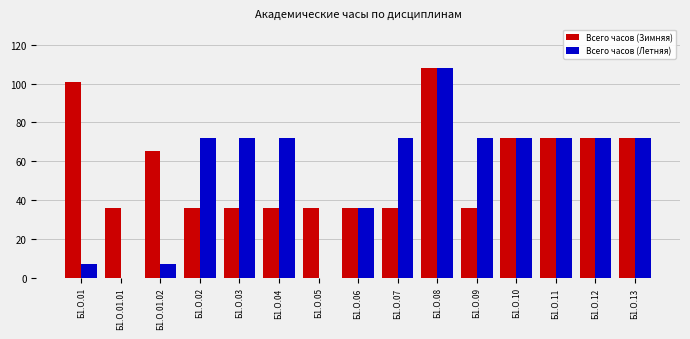

How many groups of bars are there?

15